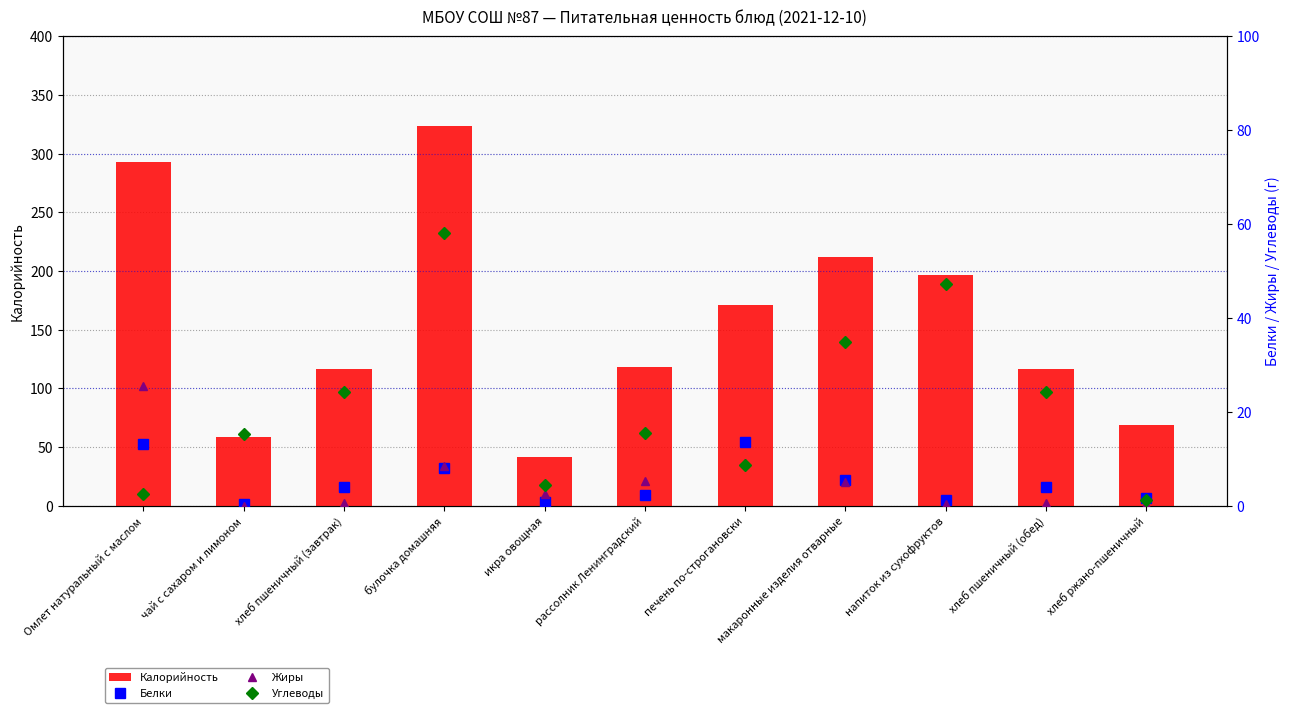

Reading right to left, extract all data points from this chart.

Калорийность: хлеб ржано-пшеничный=69.0	хлеб пшеничный (обед)=116.9	напиток из сухофруктов=196.4	макаронные изделия отварные=211.9	печень по-строгановски=171.2	рассолник Ленинградский=117.9	икра овощная=42.0	булочка домашняя=324.0	хлеб пшеничный (завтрак)=116.9	чай с сахаром и лимоном=59.0	Омлет натуральный с маслом=293.0
Белки: хлеб ржано-пшеничный=1.7	хлеб пшеничный (обед)=4.0	напиток из сухофруктов=1.2	макаронные изделия отварные=5.4	печень по-строгановски=13.5	рассолник Ленинградский=2.2	икра овощная=0.8	булочка домашняя=8.0	хлеб пшеничный (завтрак)=4.0	чай с сахаром и лимоном=0.3	Омлет натуральный с маслом=13.2
Жиры: хлеб ржано-пшеничный=0.3	хлеб пшеничный (обед)=0.5	напиток из сухофруктов=0.3	макаронные изделия отварные=5.0	печень по-строгановски=9.2	рассолник Ленинградский=5.2	икра овощная=2.5	булочка домашняя=8.4	хлеб пшеничный (завтрак)=0.5	чай с сахаром и лимоном=0.0	Омлет натуральный с маслом=25.5
Углеводы: хлеб ржано-пшеничный=1.3	хлеб пшеничный (обед)=24.1	напиток из сухофруктов=47.3	макаронные изделия отварные=34.8	печень по-строгановски=8.6	рассолник Ленинградский=15.6	икра овощная=4.4	булочка домашняя=58.2	хлеб пшеничный (завтрак)=24.1	чай с сахаром и лимоном=15.2	Омлет натуральный с маслом=2.5